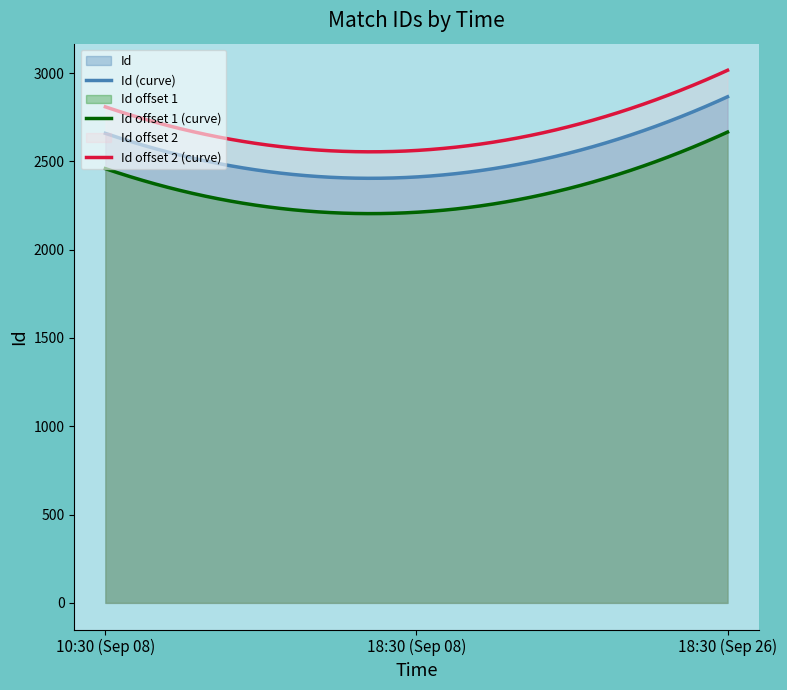

What is the value of the 1st point from the left?

2659